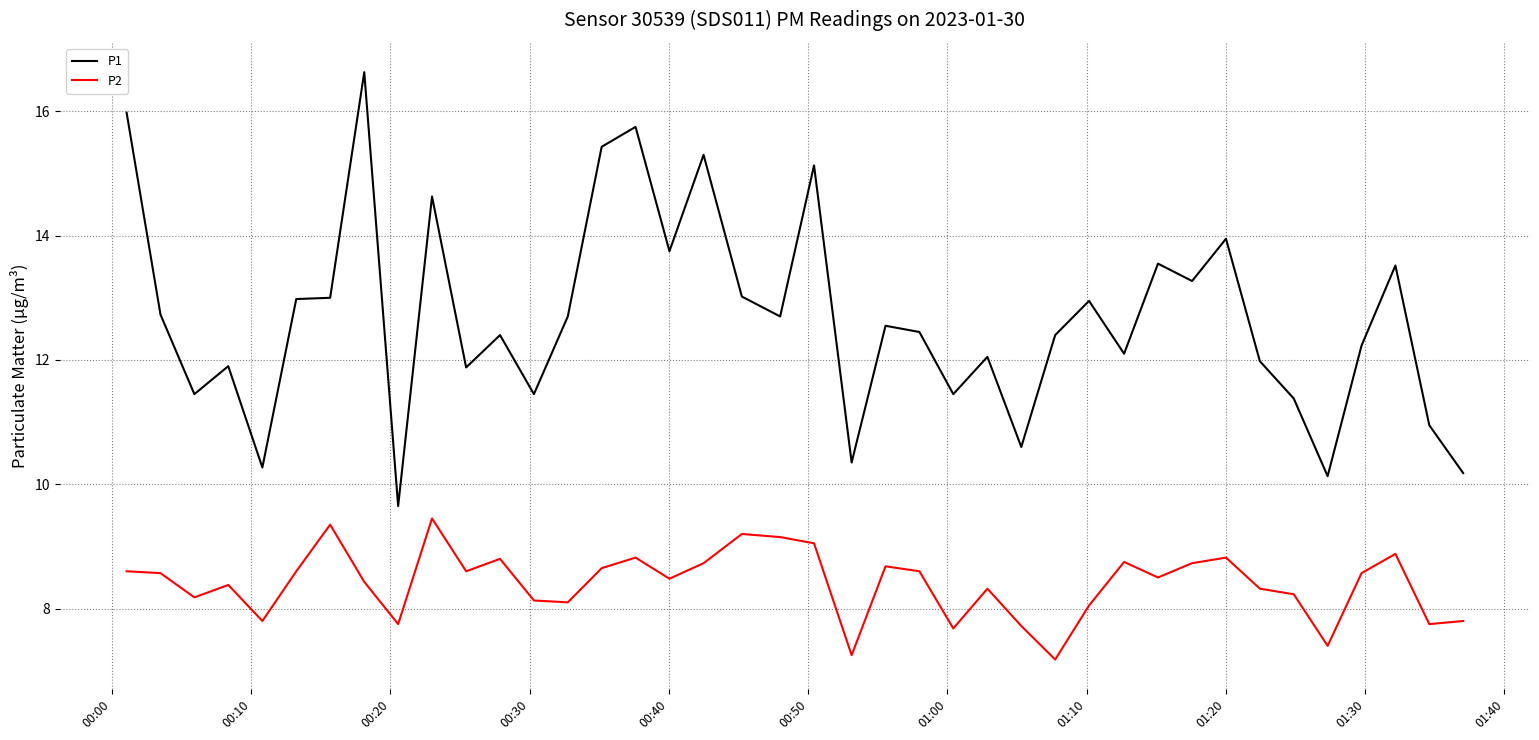

In P2, how many points are higher than both neighbors (excluding endpoints)?

11